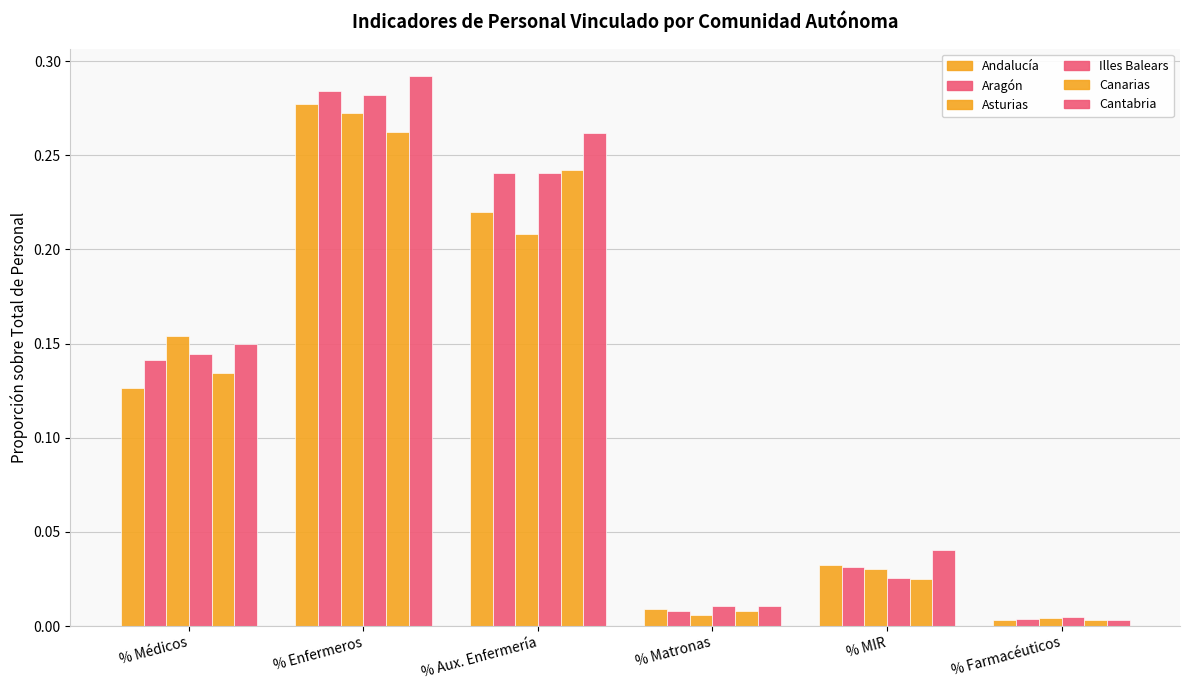

At how many categories does at least one series exceed 0?

6